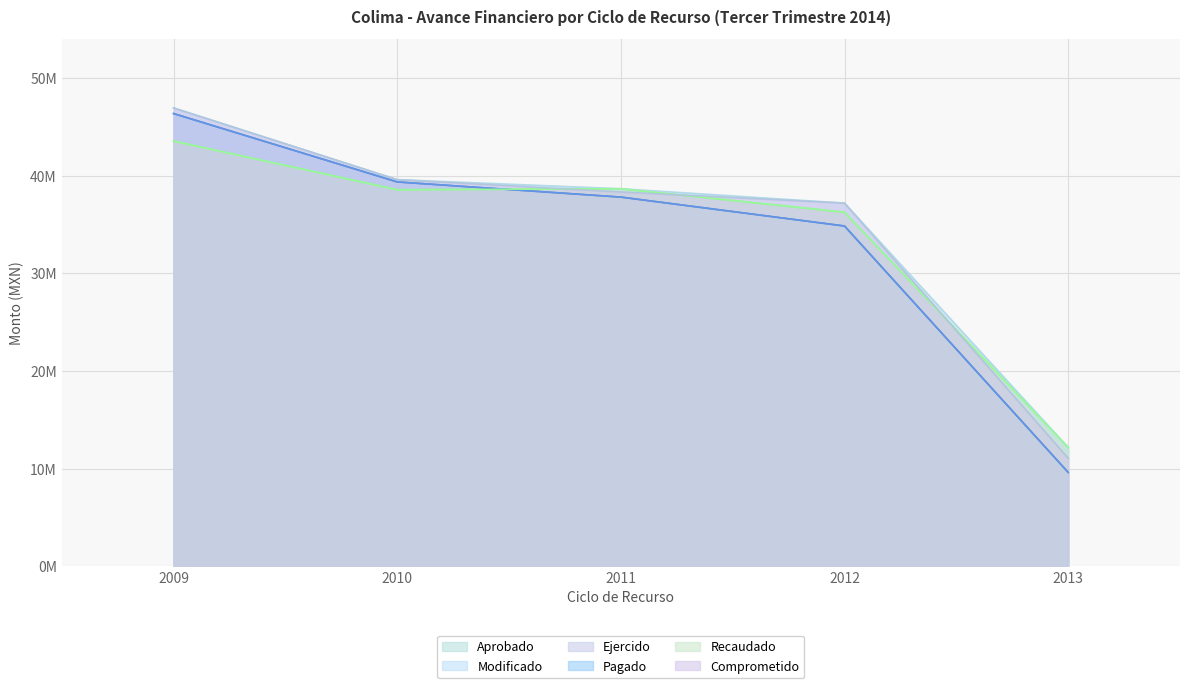

How many lines are shown in the chart?

6